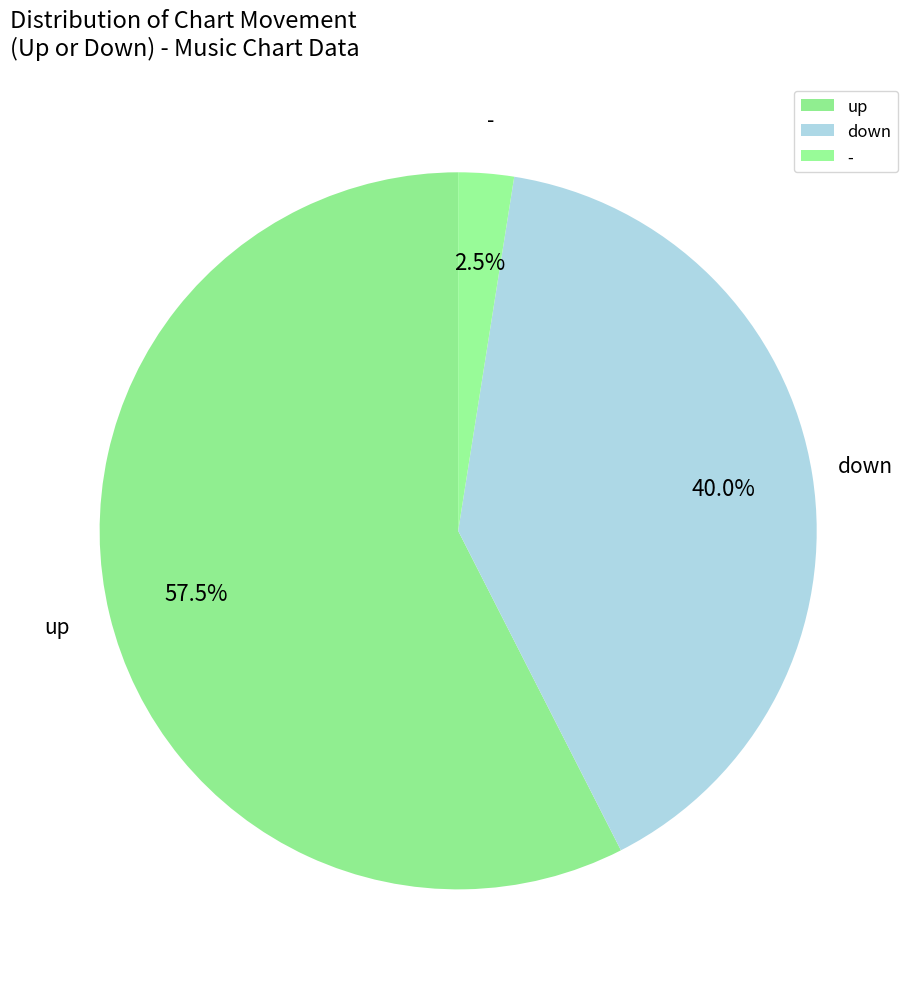

Which category has the biggest portion of the pie?

up